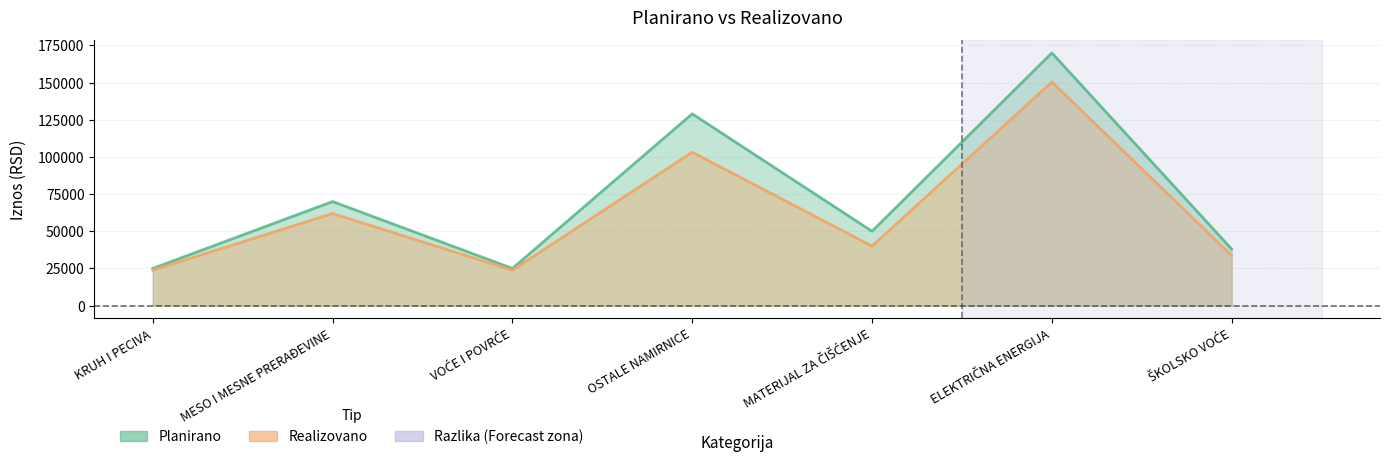

How many lines are shown in the chart?

2